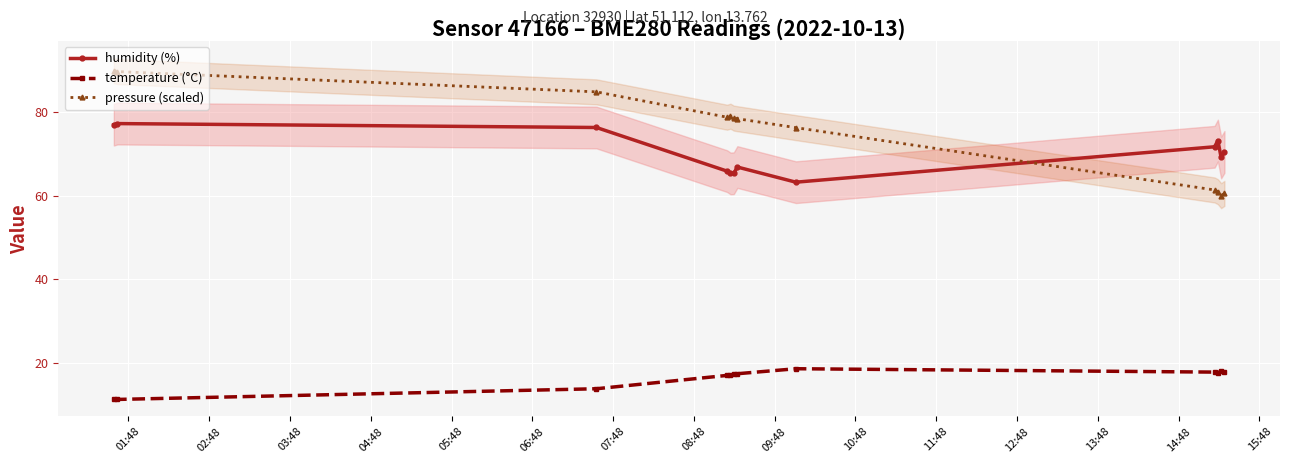

True or false: humidity (%) has more than 0 interior local peaks.

True